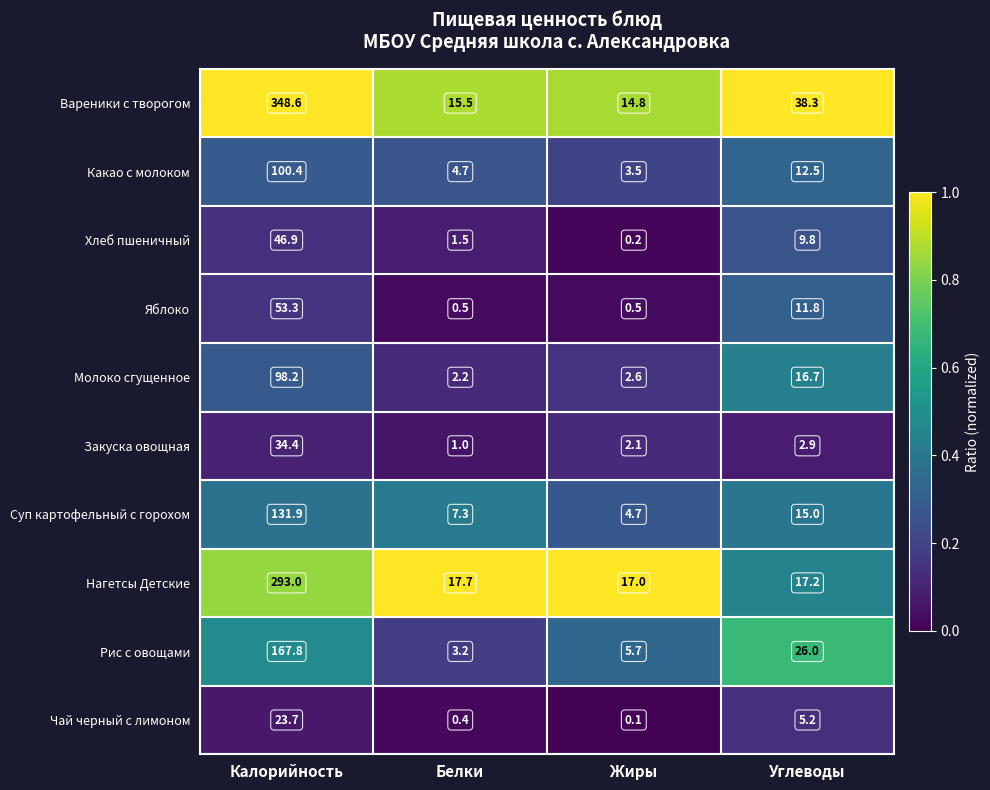

The Вареники с творогом series shows 38.3 at Углеводы. True or false?

True